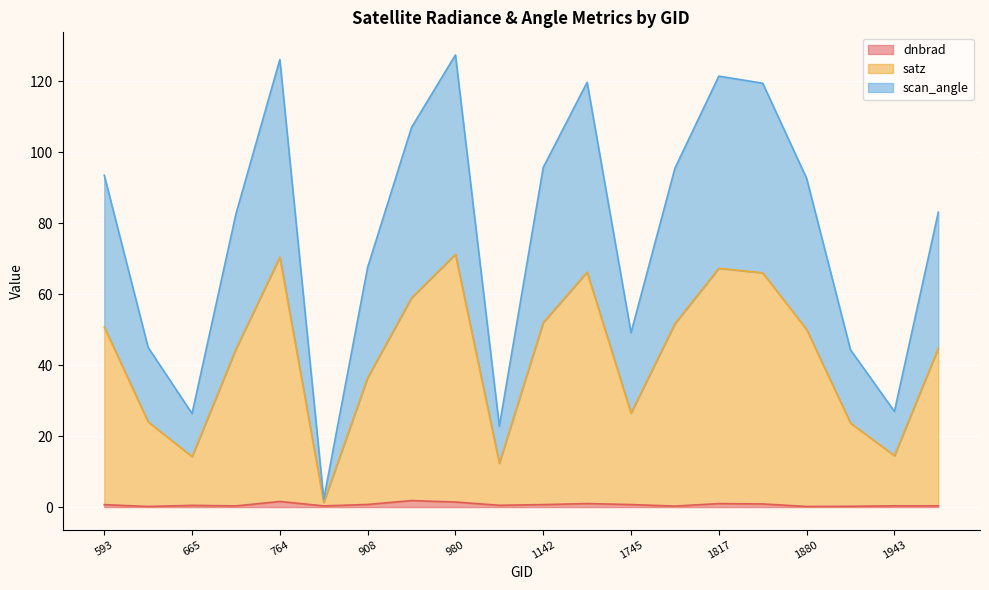

Which category has the highest value across all series?

980